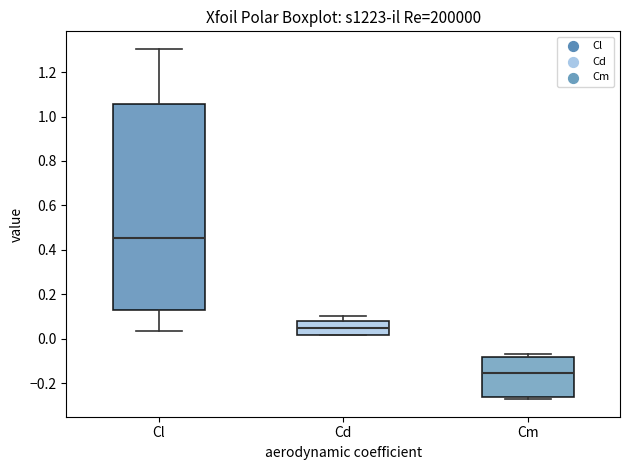

Reading left to right, transcribe this box plot: for each box, give where its median line is, the range the box spans, and where its two whiskers end, as read against the y-axis. The values are not printed on the chart, so give them approximately, as read against the axis.

Cl: median 0.46, box 0.12 to 1.06, whiskers 0.04 to 1.30
Cd: median 0.04, box 0.02 to 0.08, whiskers 0.02 to 0.10
Cm: median -0.16, box -0.26 to -0.08, whiskers -0.28 to -0.06